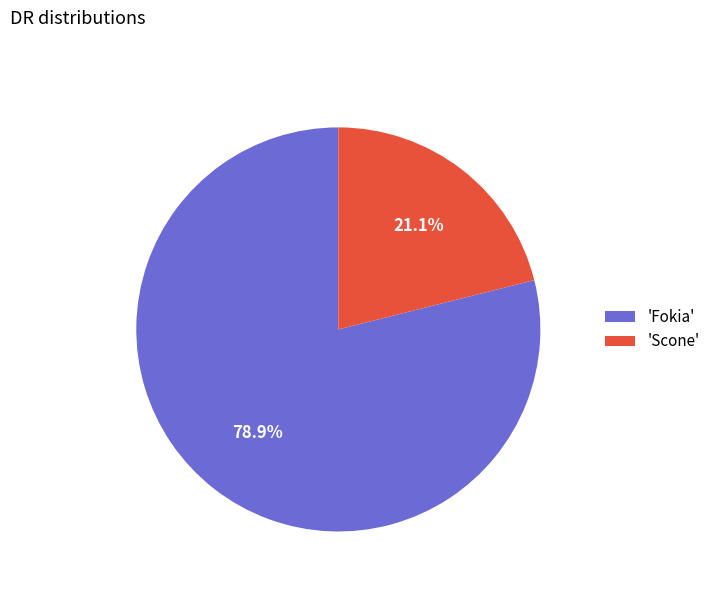

Which has a higher value, 'Fokia' or 'Scone'?

'Fokia'